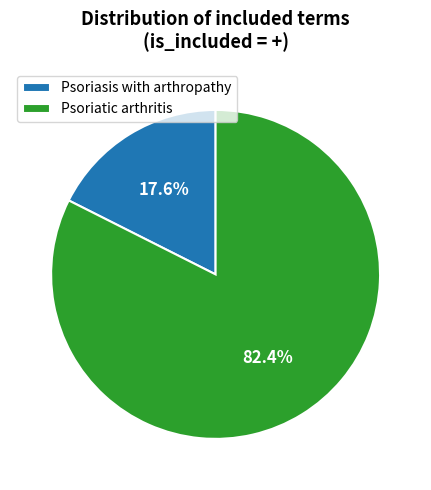

Is there a majority slice in this chart?

Yes